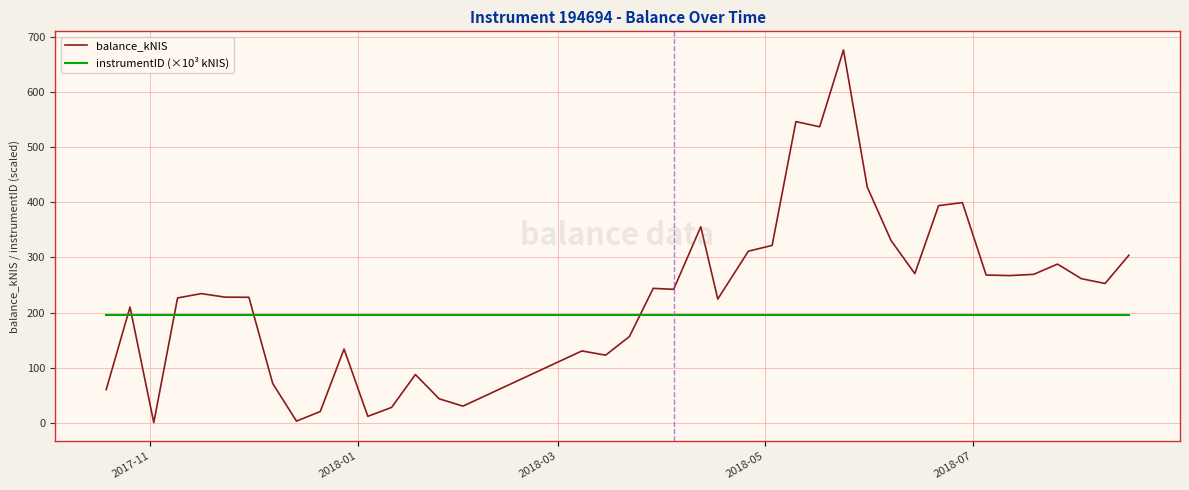

How many intersections are there between balance_kNIS and instrumentID (×10³ kNIS)?

5